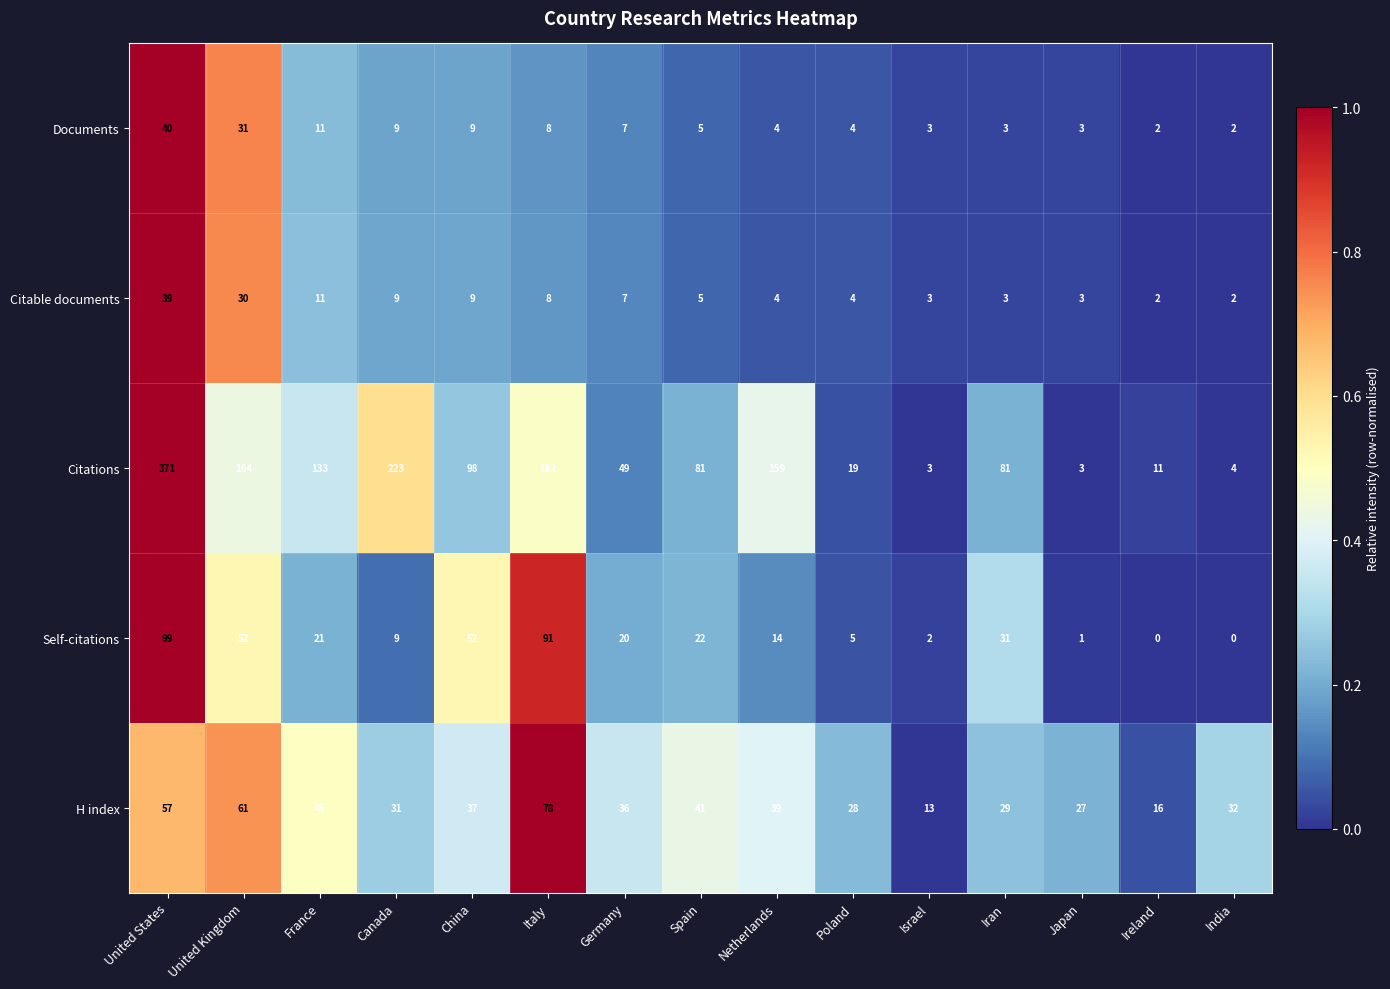

The value of Self-citations at Ireland is 0. True or false?

True